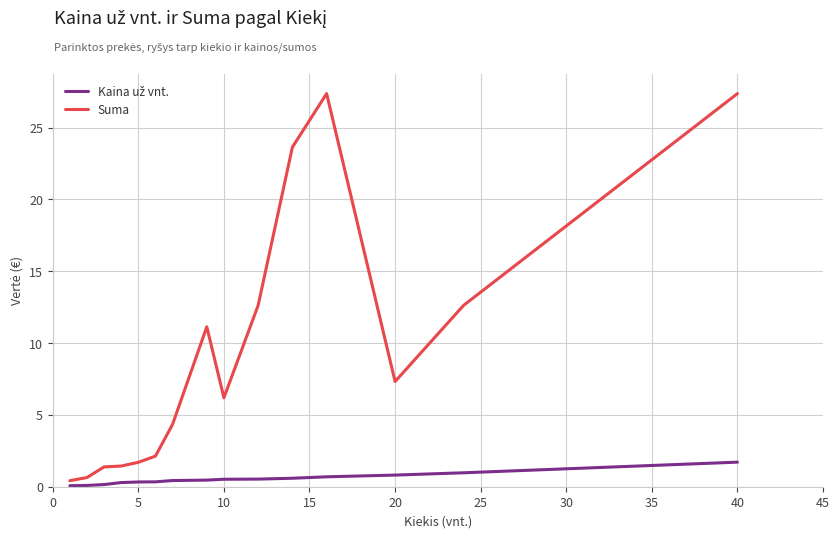

What is the greatest value displayed?

27.4